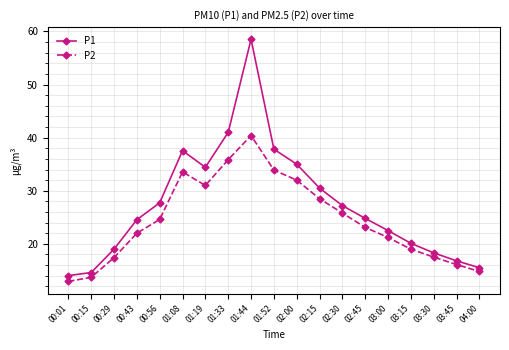

At 03:15, list the series in order from largest to smallest.

P1, P2